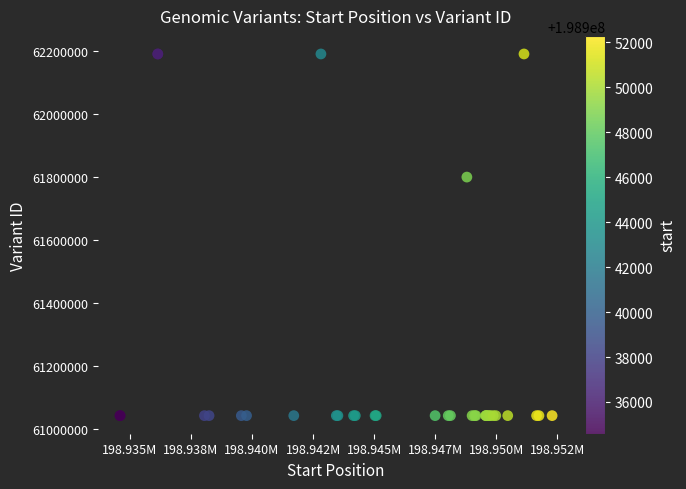

What Y value in the scatter plot is closest to 61616468?

61799469